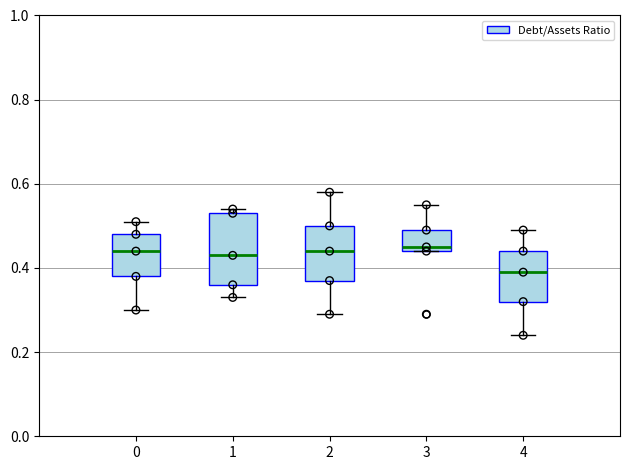

Reading left to right, read every box against the y-axis: the position of its median line, the range the box covers, and the ends of its whiskers. The values are not printed on the chart, so give them approximately, as read against the axis.

0: median 0.44, box 0.38 to 0.48, whiskers 0.30 to 0.52
1: median 0.44, box 0.36 to 0.54, whiskers 0.34 to 0.54 (just above the box's upper edge)
2: median 0.44, box 0.38 to 0.50, whiskers 0.30 to 0.58
3: median 0.46, box 0.44 to 0.50, whiskers 0.44 to 0.56
4: median 0.40, box 0.32 to 0.44, whiskers 0.24 to 0.50